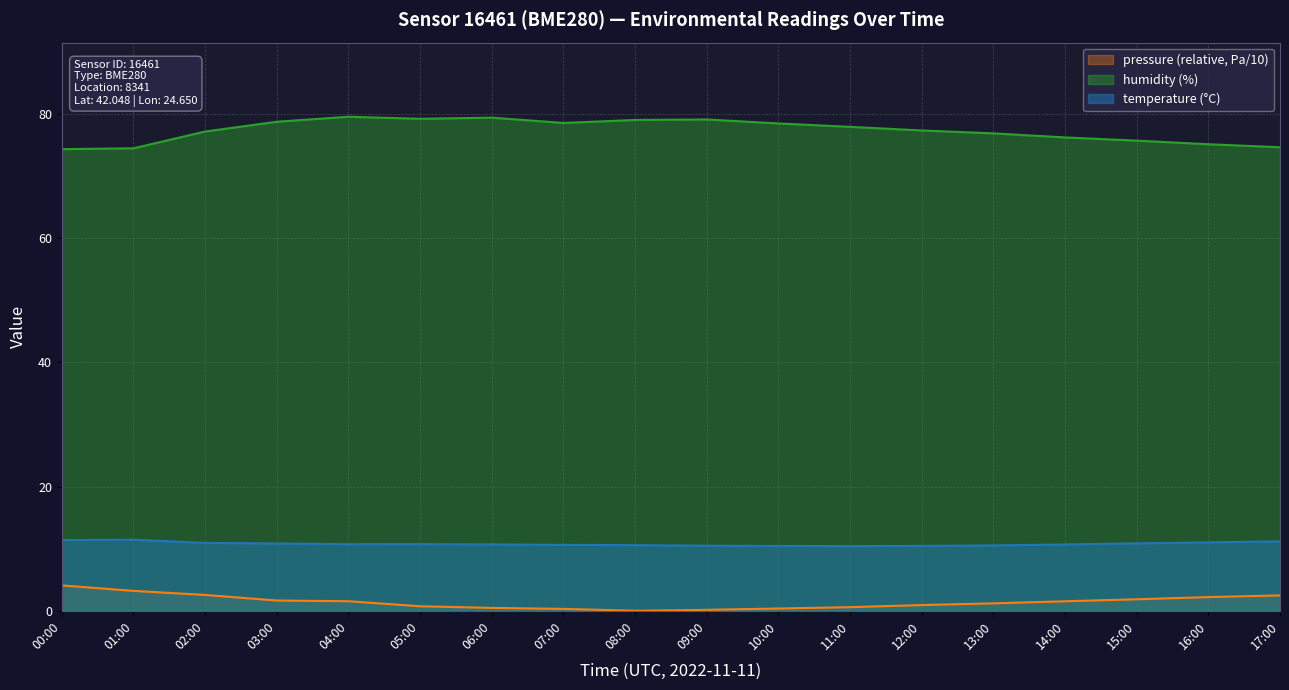

At which label does temperature reach its minimum?

11:00